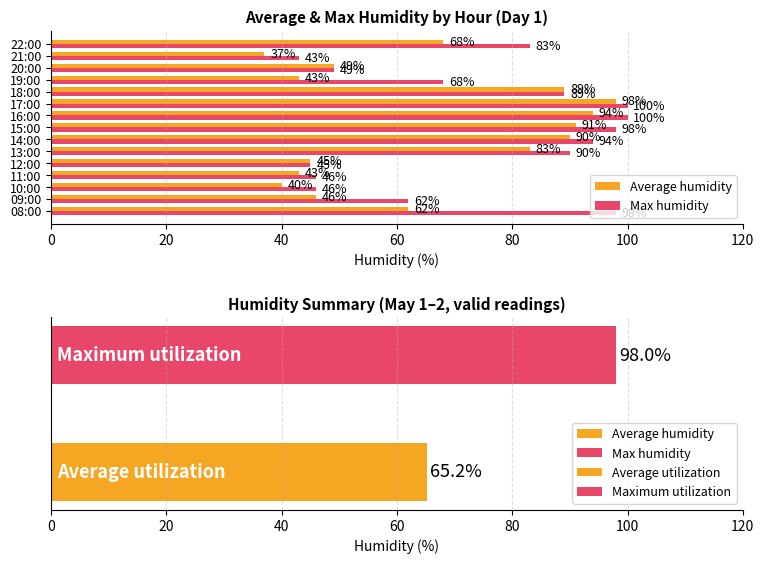

Between 11:00 and 14:00, which series saw the biggest shift?

Max humidity